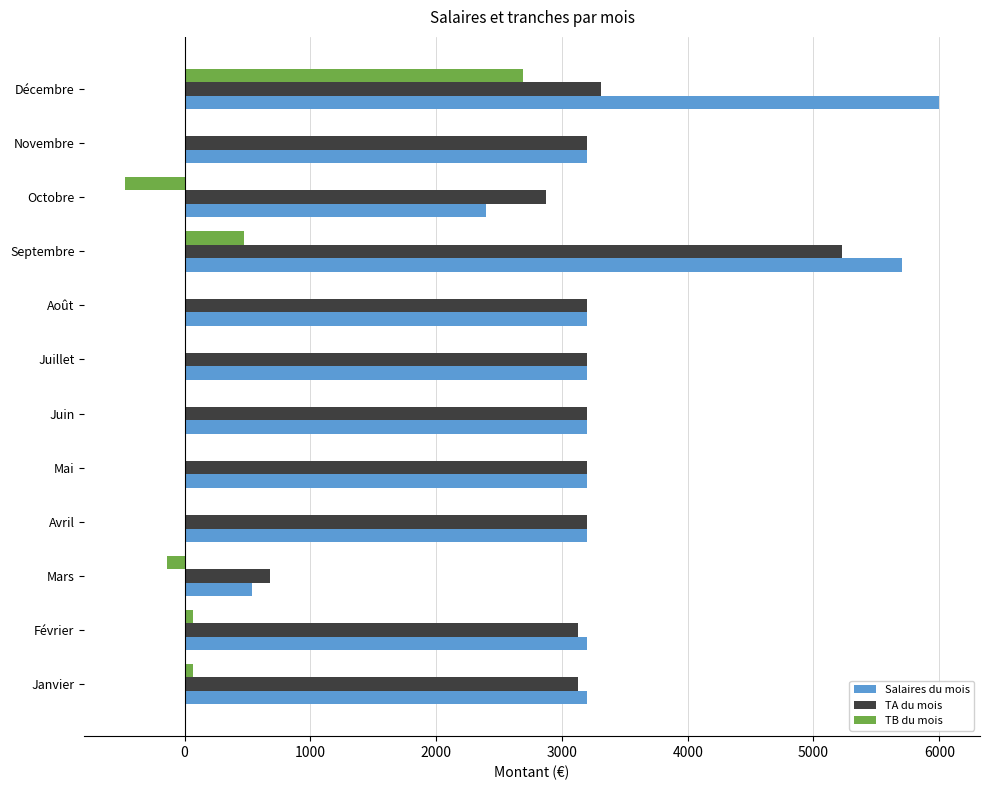

The TB du mois series shows 0 at Juillet. True or false?

True